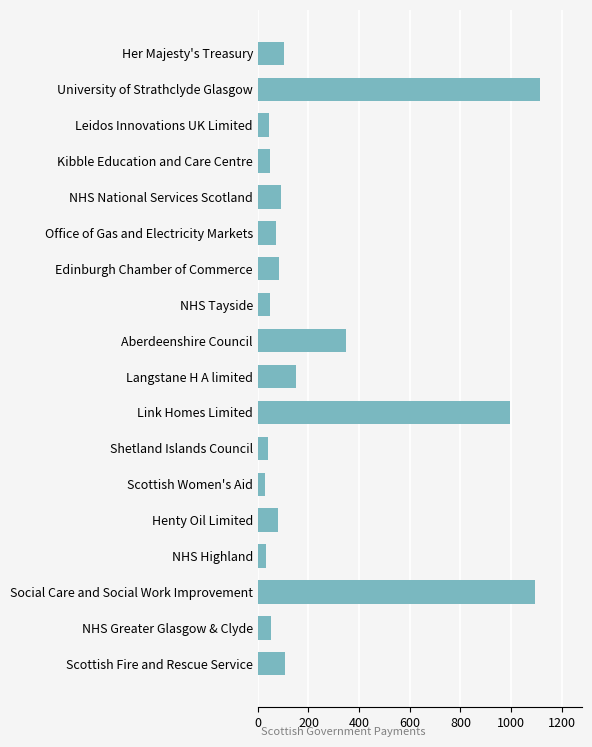

How many categories are shown in the chart?

18